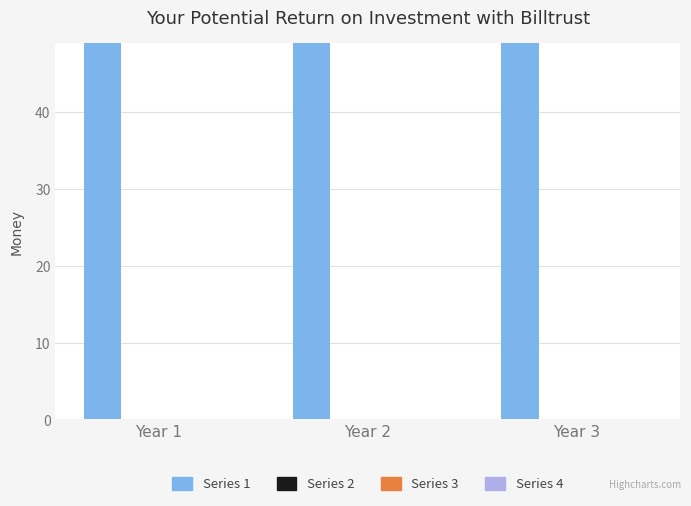

Between Year 1 and Year 3, which is larger?

Year 1